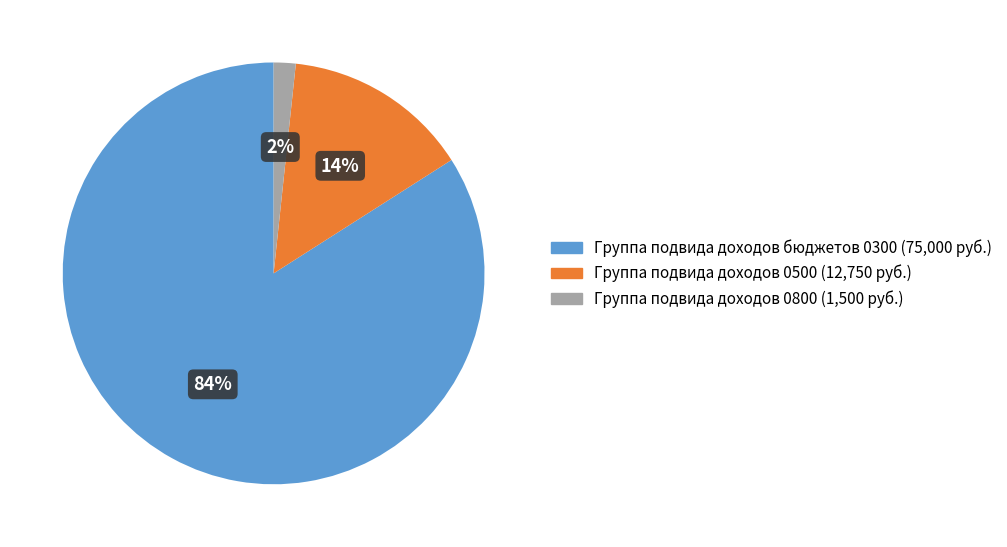

The Группа подвида доходов бюджетов 0300 slice represents 94% of the pie. True or false?

False